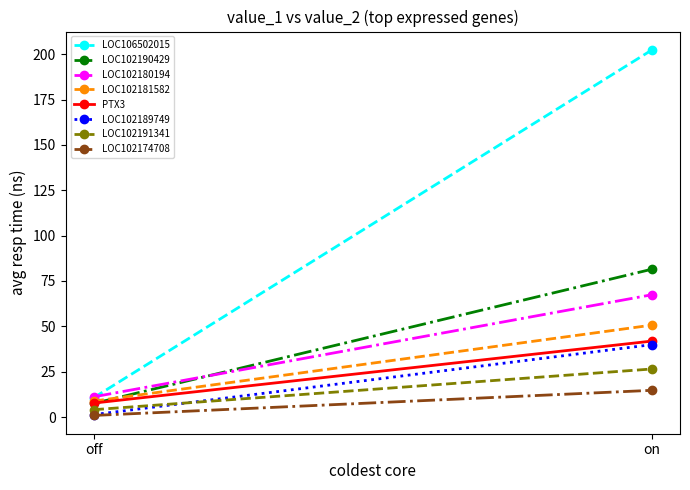

Is it true that value_2 equals 1.4 at LOC102174708?

False